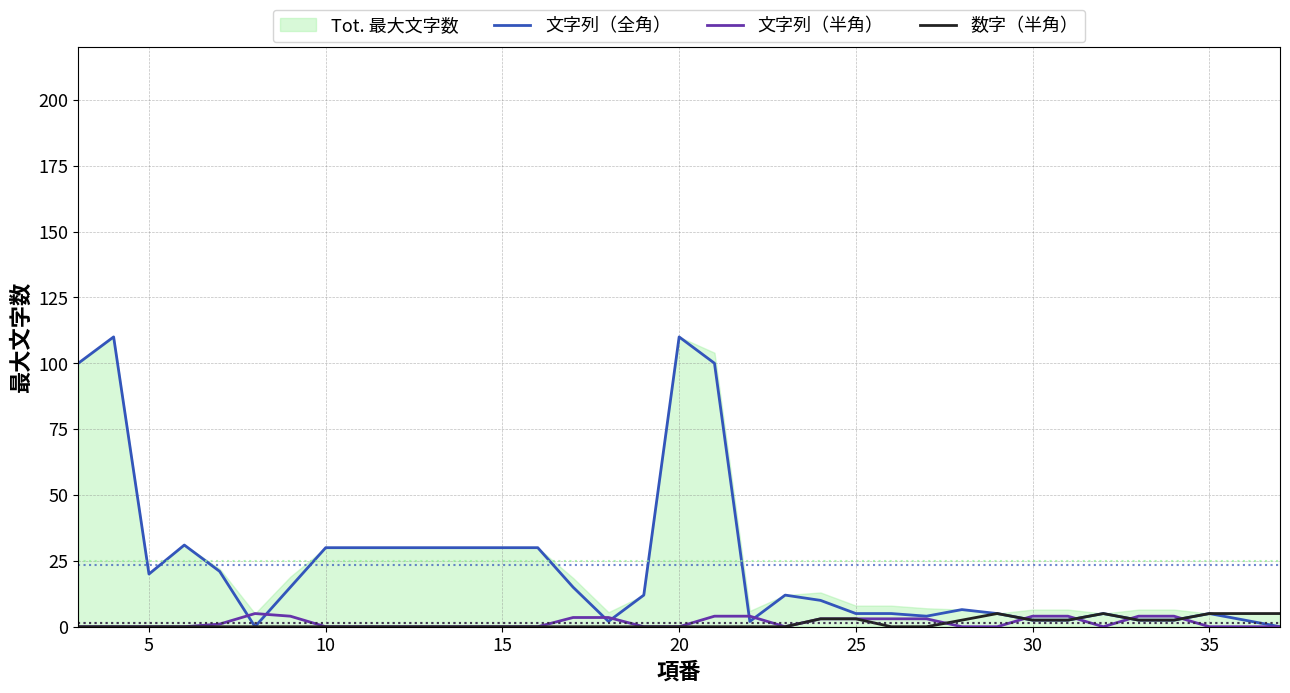

True or false: 文字列（半角） and 数字（半角） intersect in this chart.

True